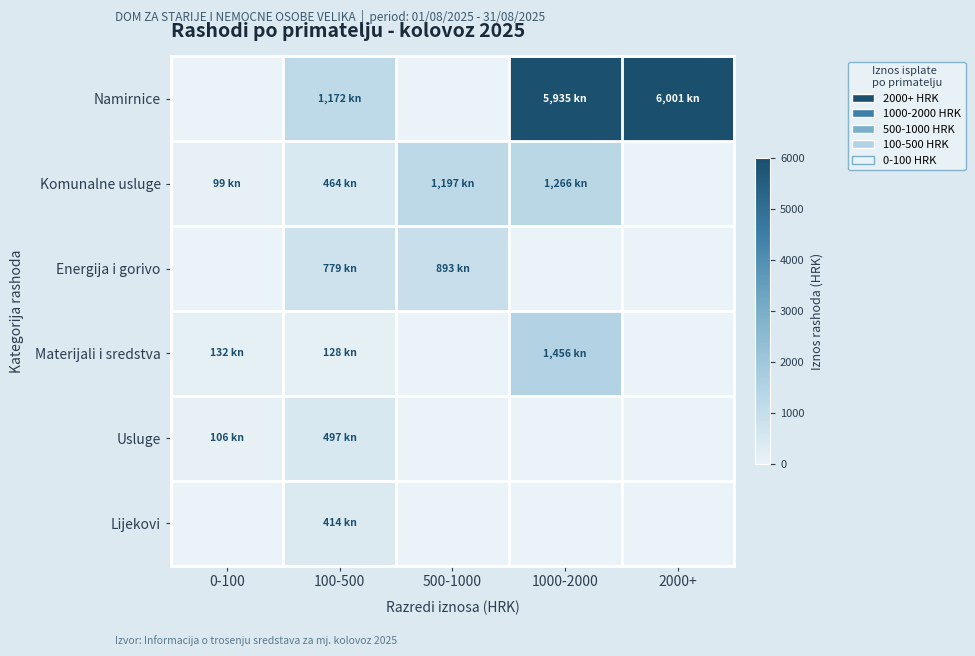

Which series changed the most between 500-1000 and 2000+?

Namirnice